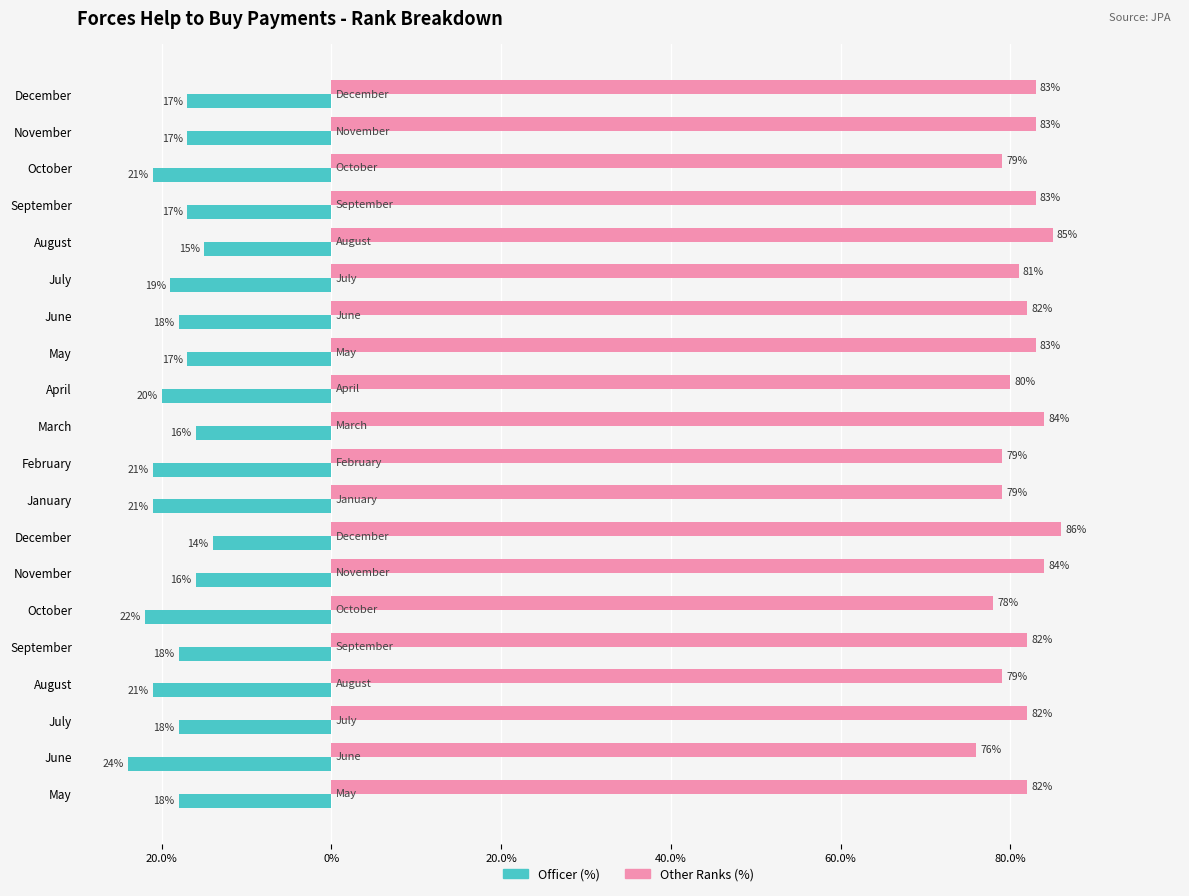

What are all the series names shown in the legend?

Officer (%), Other Ranks (%)